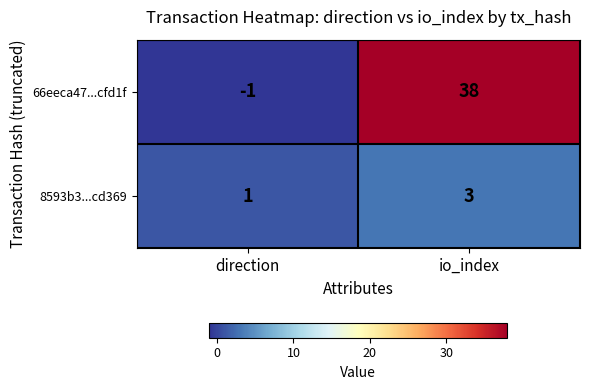

Which series has the largest total across all categories?

66eeca47...cfd1f